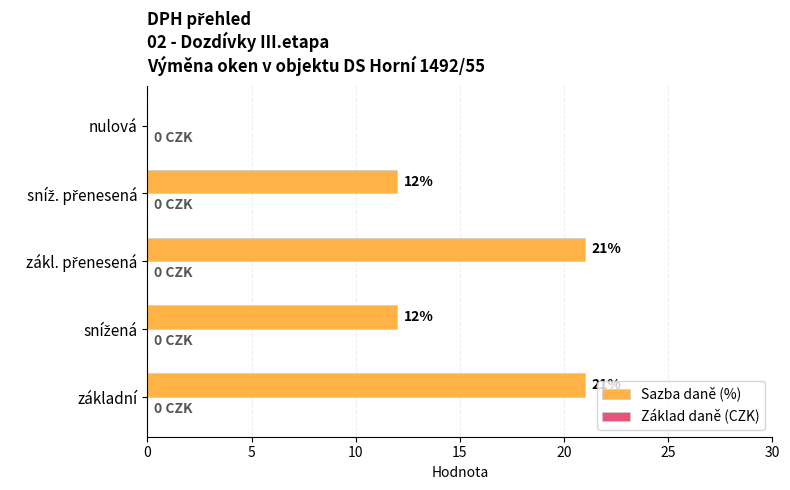

What is the change in value from základní to nulová?

-21